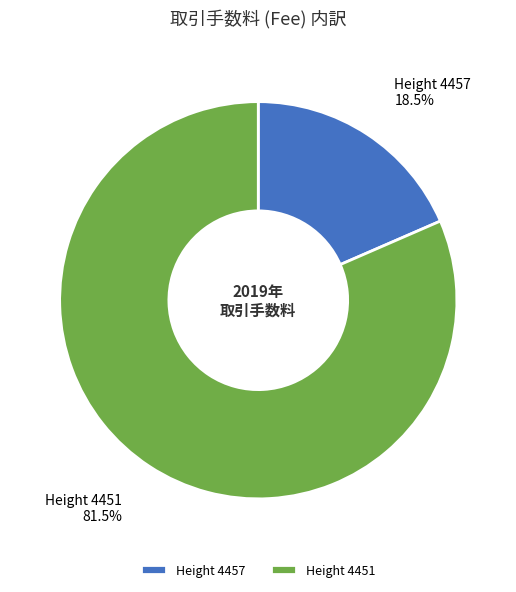

Which category has the smallest portion of the pie?

Height 4457